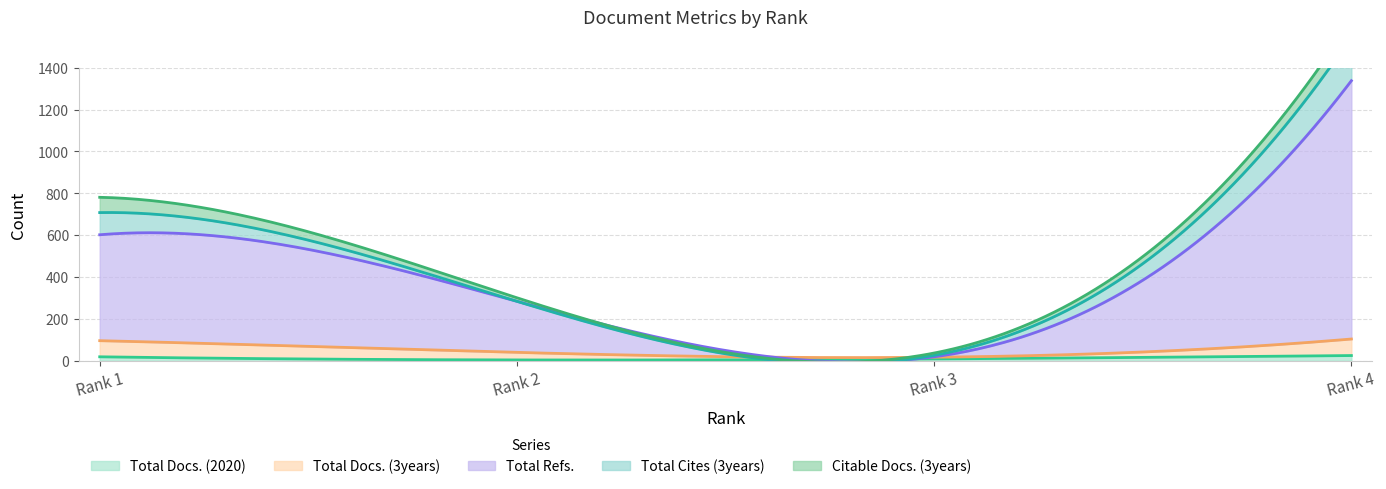

What is the sum of the Total Docs. (2020) values at Rank 2 and Rank 4?

29